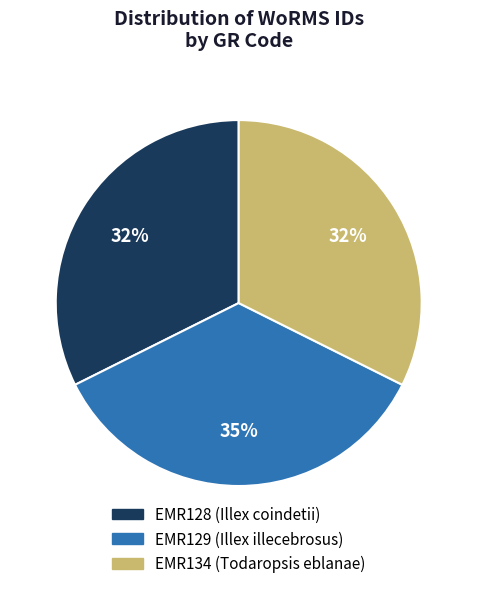

Which has a higher value, EMR129 (Illex illecebrosus) or EMR128 (Illex coindetii)?

EMR129 (Illex illecebrosus)